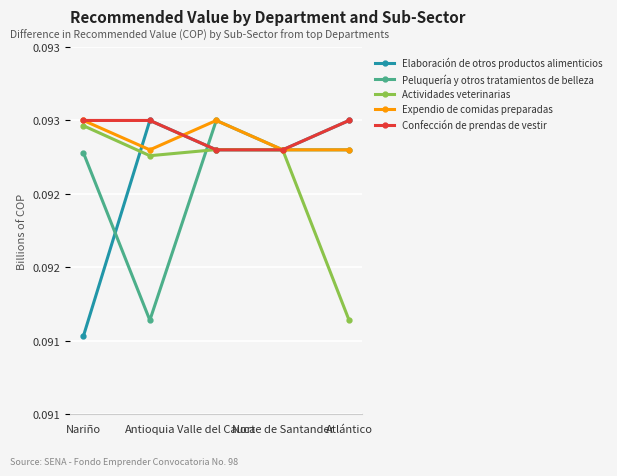

In Actividades veterinarias, how many points are higher than both neighbors (excluding endpoints)?

1